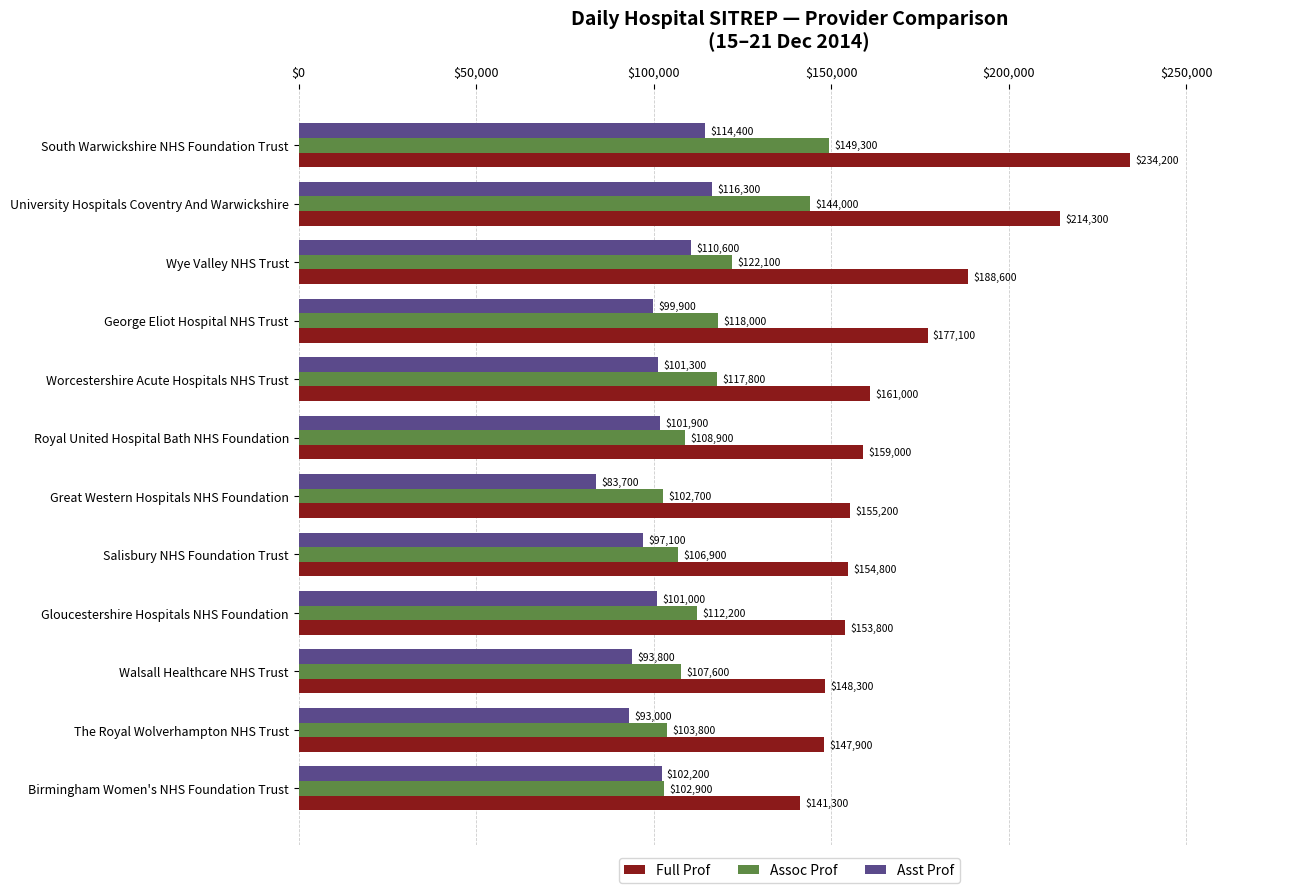

How many values in the Asst Prof series are below 101300?

6